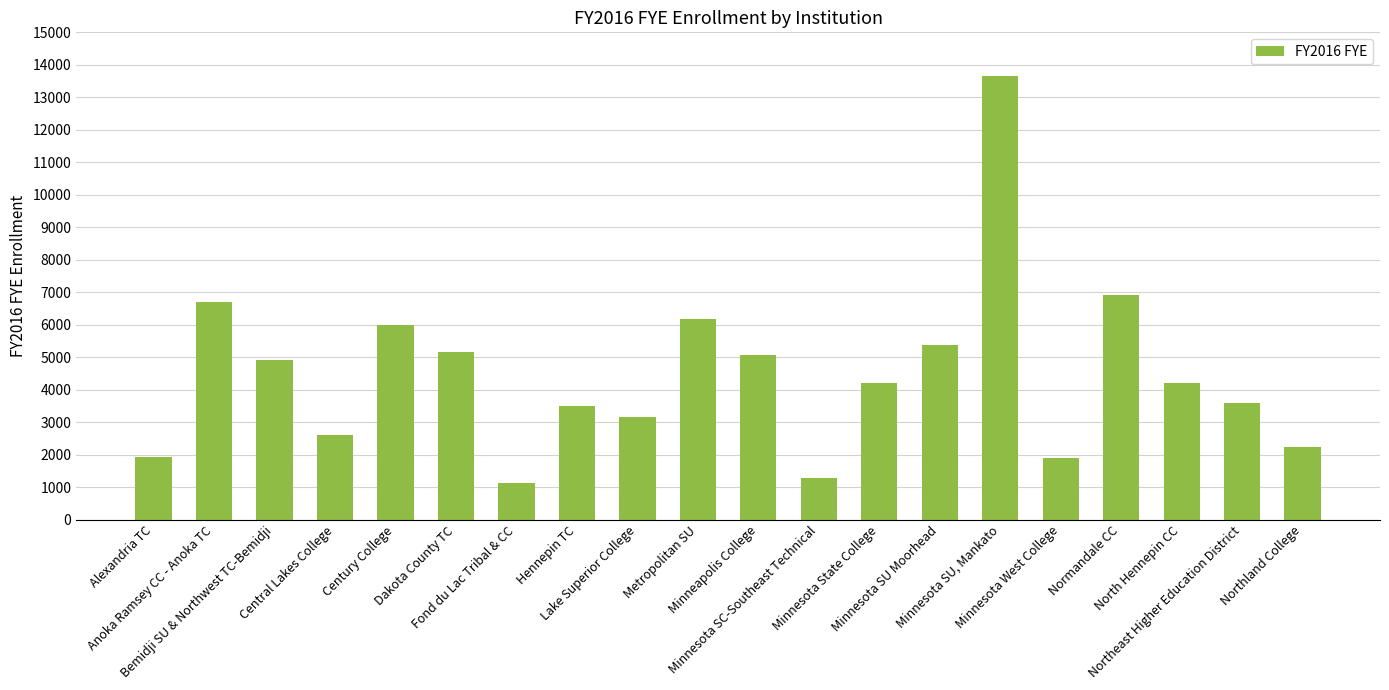

Approximately how many times larger is the value at Northeast Higher Education District compared to Alexandria TC?

1.8